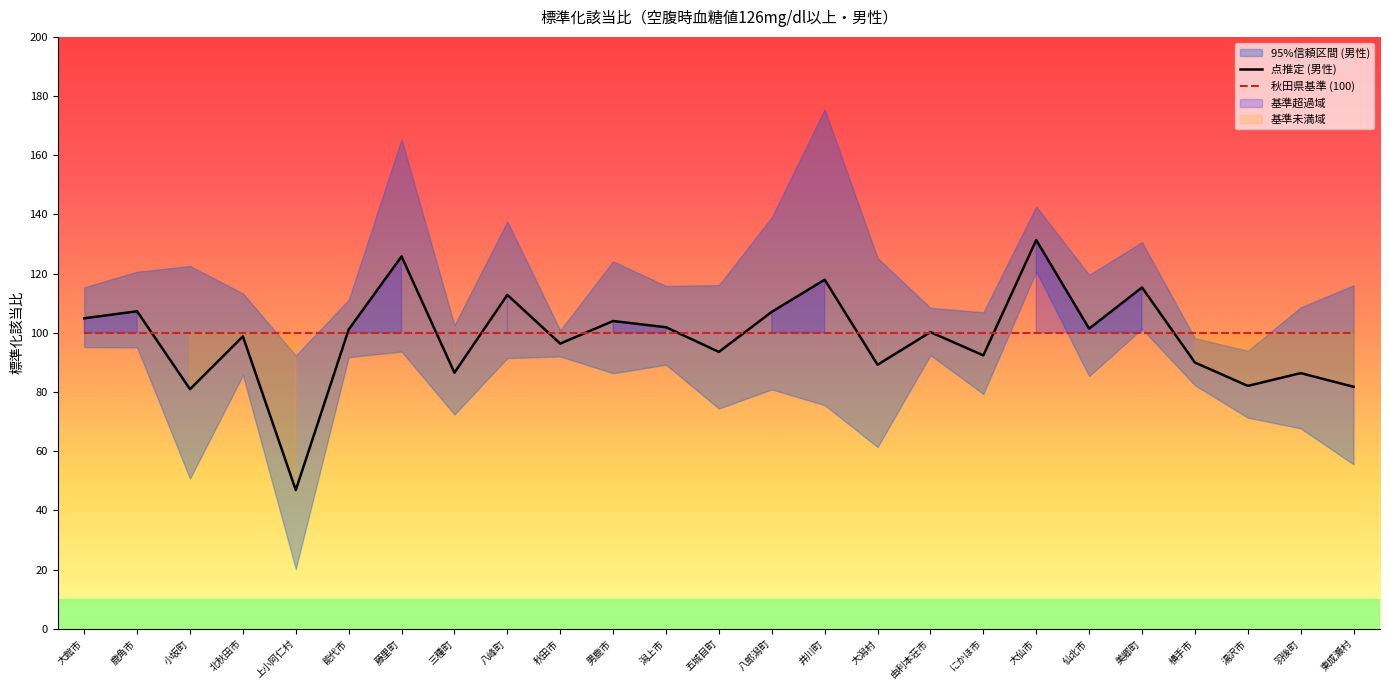

What is the lowest value of the 秋田県基準 series?

100.0